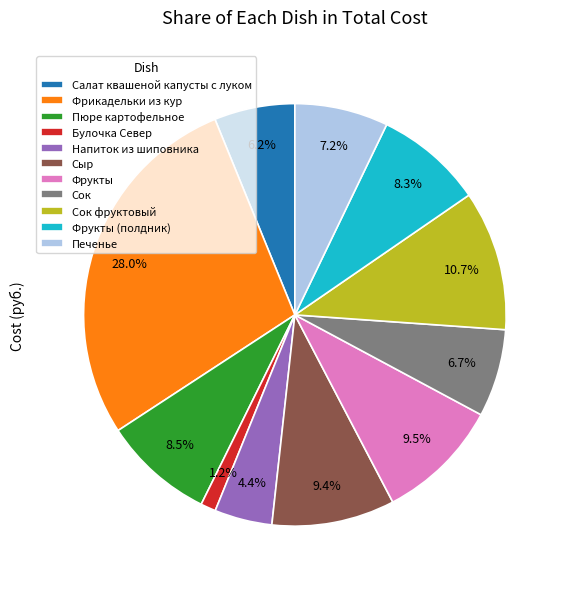

To the nearest percent, what is the difference between the Сок фруктовый and Напиток из шиповника slice percentages?

6%